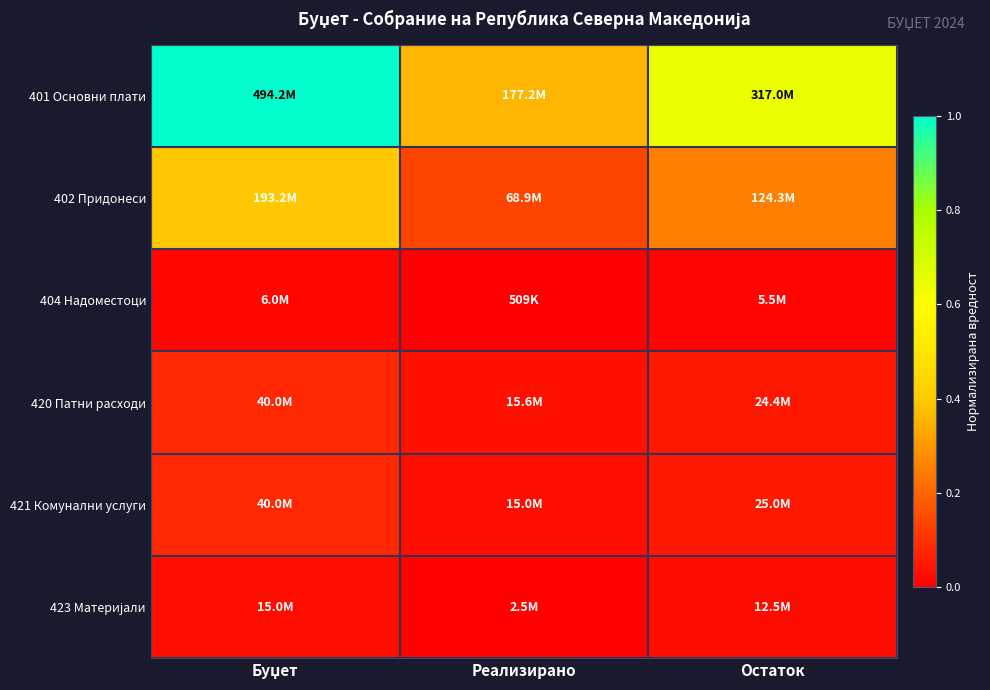

At which category does the chart reach its minimum across all series?

Реализирано